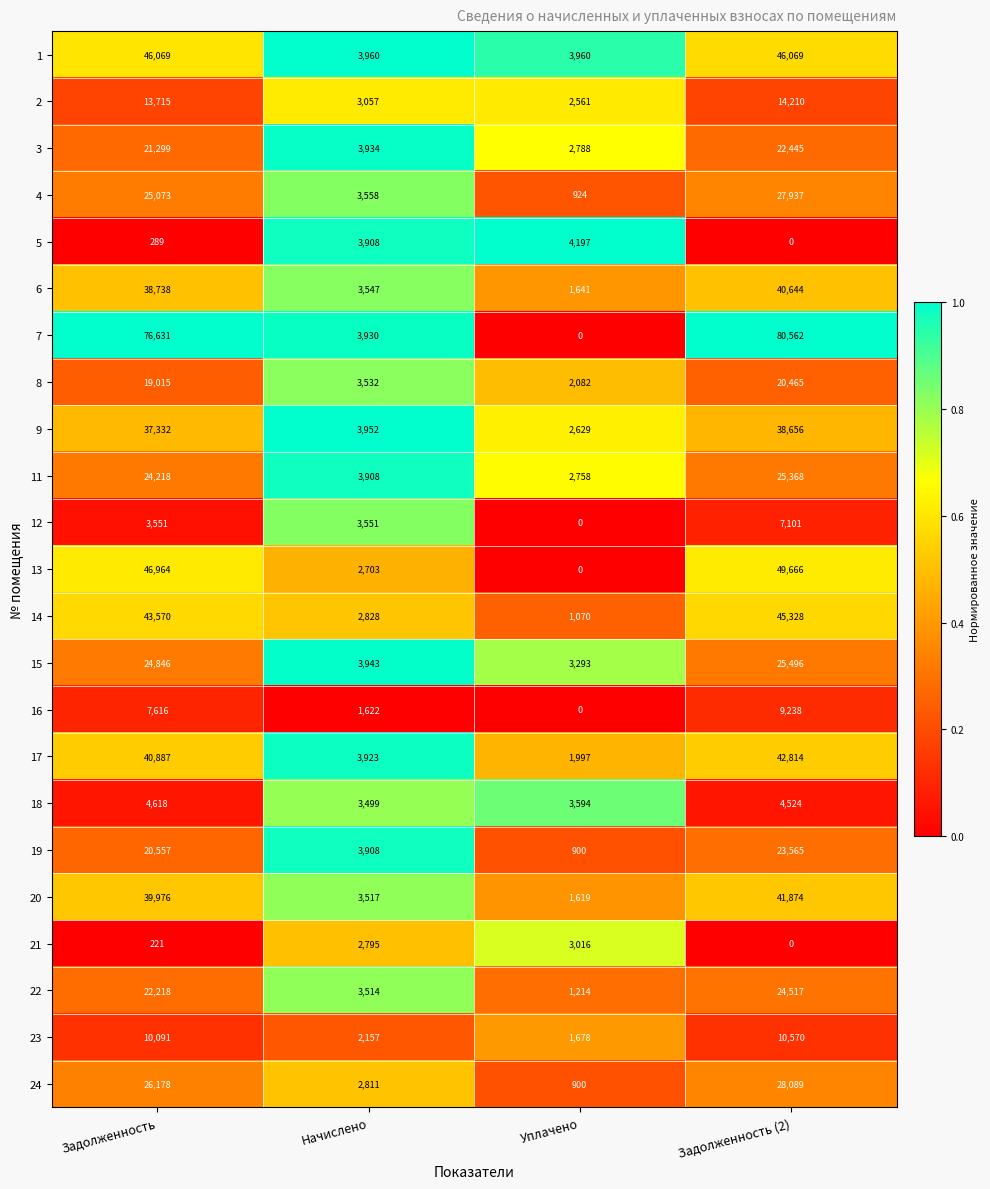

What is the difference between the maximum and second lowest values in the 15 series?

21553